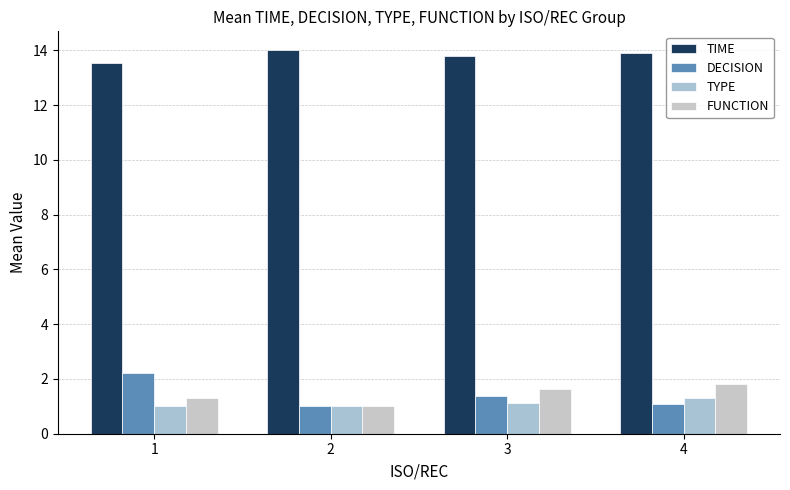

At 3, list the series in order from smallest to largest.

TYPE, DECISION, FUNCTION, TIME